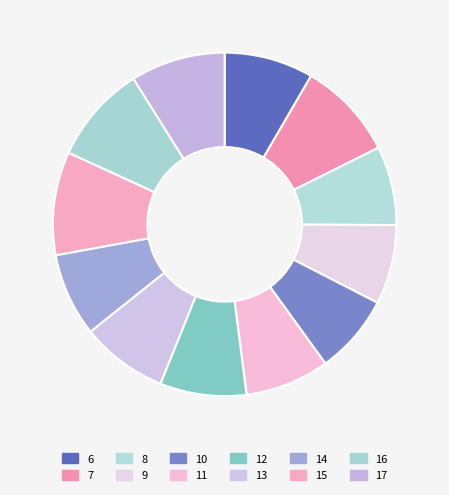

Does 15 account for over 50% of the chart?

No